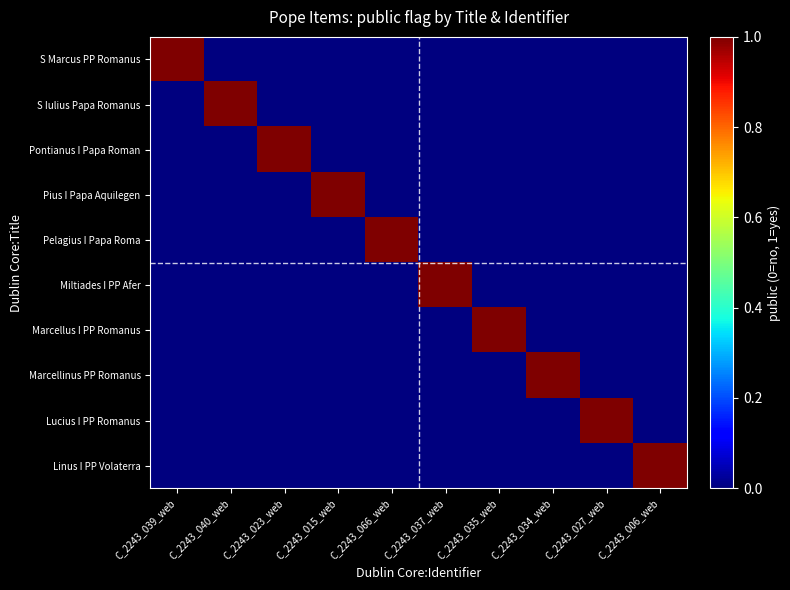

Reading left to right, what are all the values shown in this chart?

S Marcus PP Romanus: C_2243_039_web=1	C_2243_040_web=0	C_2243_023_web=0	C_2243_015_web=0	C_2243_066_web=0	C_2243_037_web=0	C_2243_035_web=0	C_2243_034_web=0	C_2243_027_web=0	C_2243_006_web=0
S Iulius Papa Romanus: C_2243_039_web=0	C_2243_040_web=1	C_2243_023_web=0	C_2243_015_web=0	C_2243_066_web=0	C_2243_037_web=0	C_2243_035_web=0	C_2243_034_web=0	C_2243_027_web=0	C_2243_006_web=0
Pontianus I Papa Roman: C_2243_039_web=0	C_2243_040_web=0	C_2243_023_web=1	C_2243_015_web=0	C_2243_066_web=0	C_2243_037_web=0	C_2243_035_web=0	C_2243_034_web=0	C_2243_027_web=0	C_2243_006_web=0
Pius I Papa Aquilegen: C_2243_039_web=0	C_2243_040_web=0	C_2243_023_web=0	C_2243_015_web=1	C_2243_066_web=0	C_2243_037_web=0	C_2243_035_web=0	C_2243_034_web=0	C_2243_027_web=0	C_2243_006_web=0
Pelagius I Papa Roma: C_2243_039_web=0	C_2243_040_web=0	C_2243_023_web=0	C_2243_015_web=0	C_2243_066_web=1	C_2243_037_web=0	C_2243_035_web=0	C_2243_034_web=0	C_2243_027_web=0	C_2243_006_web=0
Miltiades I PP Afer: C_2243_039_web=0	C_2243_040_web=0	C_2243_023_web=0	C_2243_015_web=0	C_2243_066_web=0	C_2243_037_web=1	C_2243_035_web=0	C_2243_034_web=0	C_2243_027_web=0	C_2243_006_web=0
Marcellus I PP Romanus: C_2243_039_web=0	C_2243_040_web=0	C_2243_023_web=0	C_2243_015_web=0	C_2243_066_web=0	C_2243_037_web=0	C_2243_035_web=1	C_2243_034_web=0	C_2243_027_web=0	C_2243_006_web=0
Marcellinus PP Romanus: C_2243_039_web=0	C_2243_040_web=0	C_2243_023_web=0	C_2243_015_web=0	C_2243_066_web=0	C_2243_037_web=0	C_2243_035_web=0	C_2243_034_web=1	C_2243_027_web=0	C_2243_006_web=0
Lucius I PP Romanus: C_2243_039_web=0	C_2243_040_web=0	C_2243_023_web=0	C_2243_015_web=0	C_2243_066_web=0	C_2243_037_web=0	C_2243_035_web=0	C_2243_034_web=0	C_2243_027_web=1	C_2243_006_web=0
Linus I PP Volaterra: C_2243_039_web=0	C_2243_040_web=0	C_2243_023_web=0	C_2243_015_web=0	C_2243_066_web=0	C_2243_037_web=0	C_2243_035_web=0	C_2243_034_web=0	C_2243_027_web=0	C_2243_006_web=1